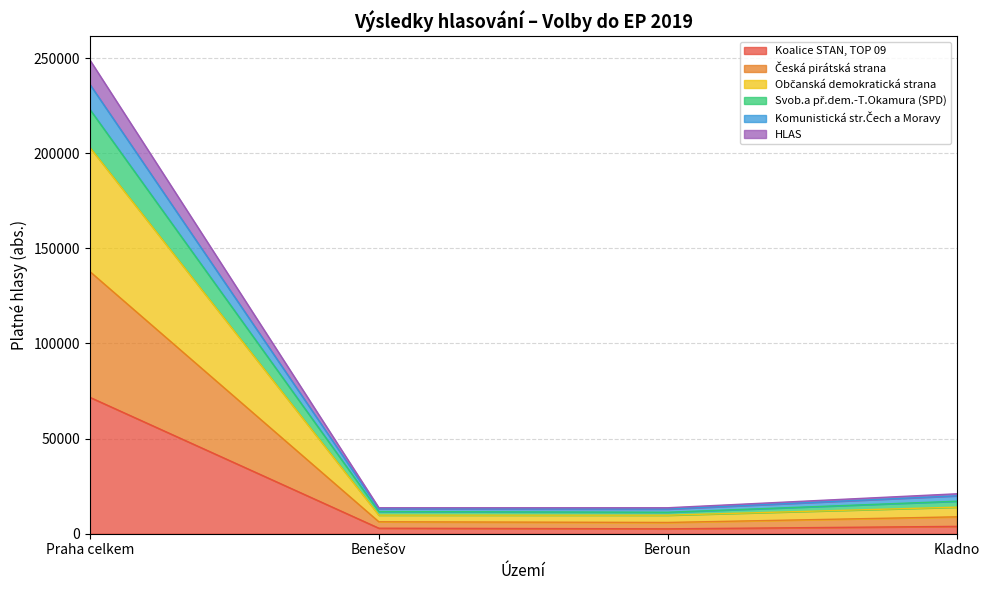

What position from the right is Beroun?

2